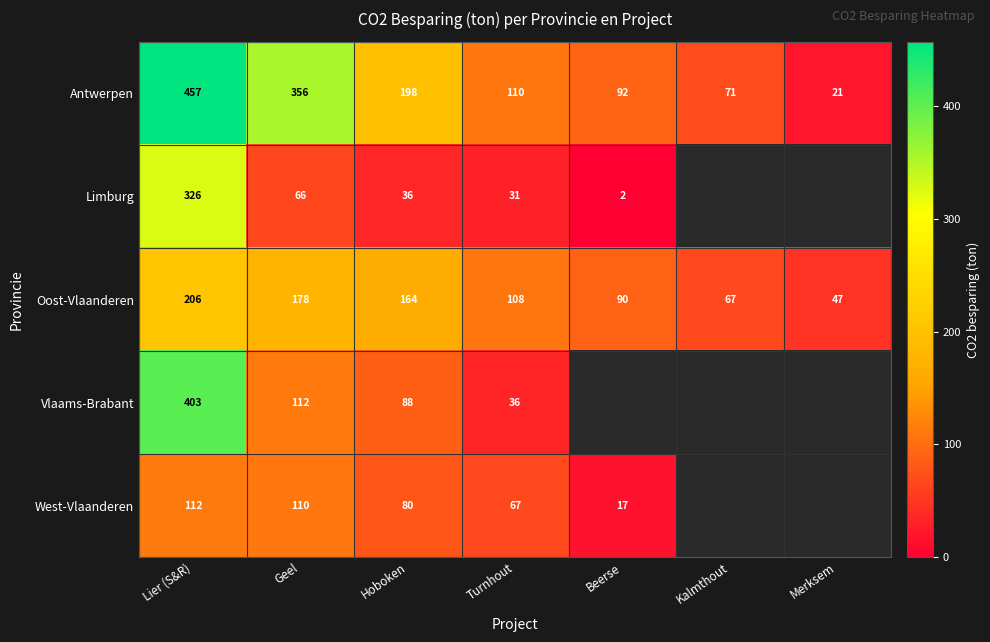

The value of Antwerpen at Hoboken is 280.8. True or false?

False